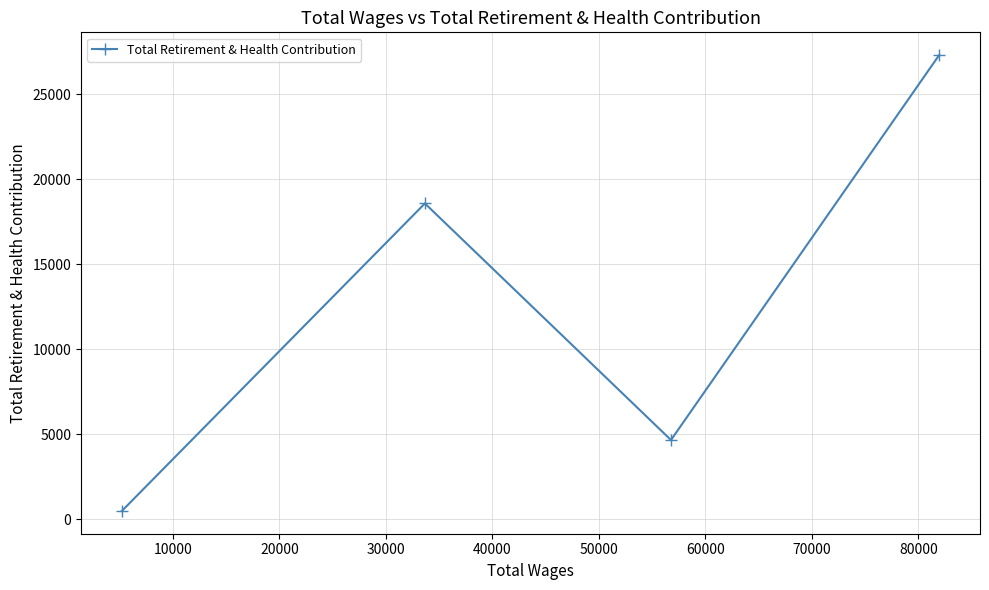

How many series are shown in this chart?

1